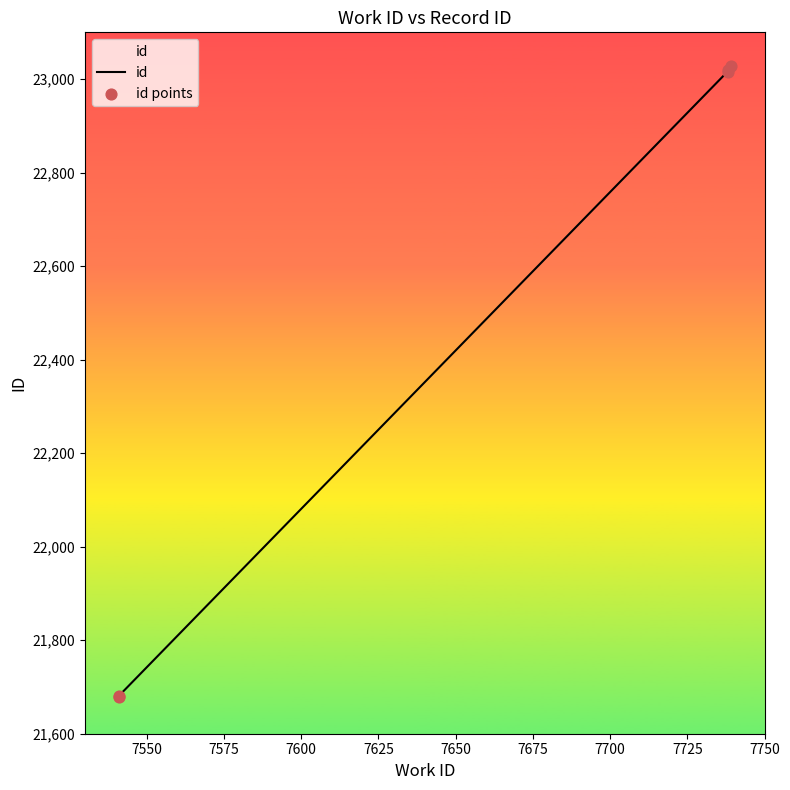

What is the change in value from 7541 to 7738?

+1338